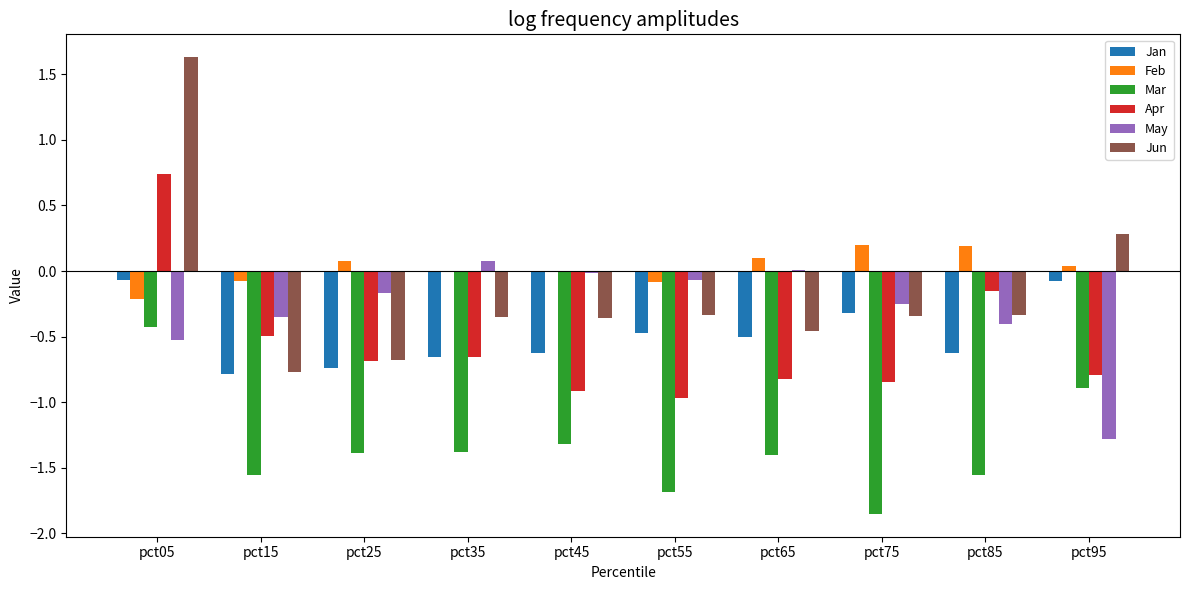

What is the average value of the Apr series?

-0.6